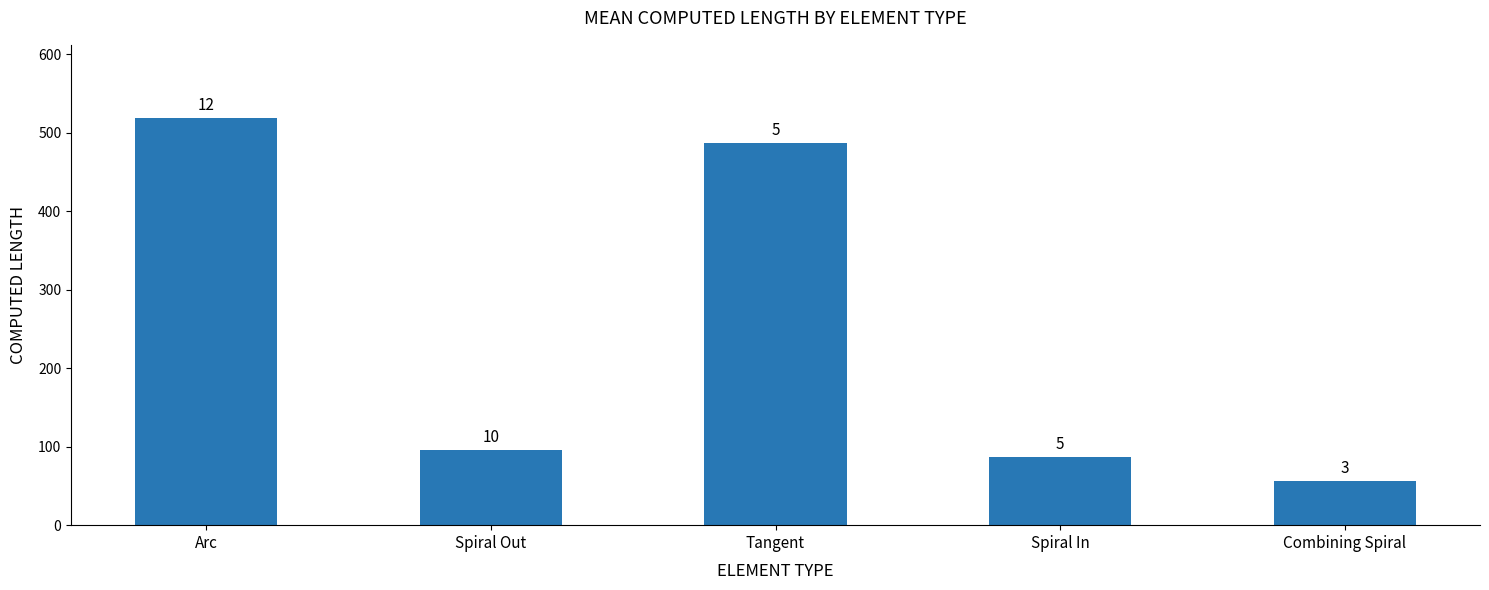

How many bars are there in total?

5